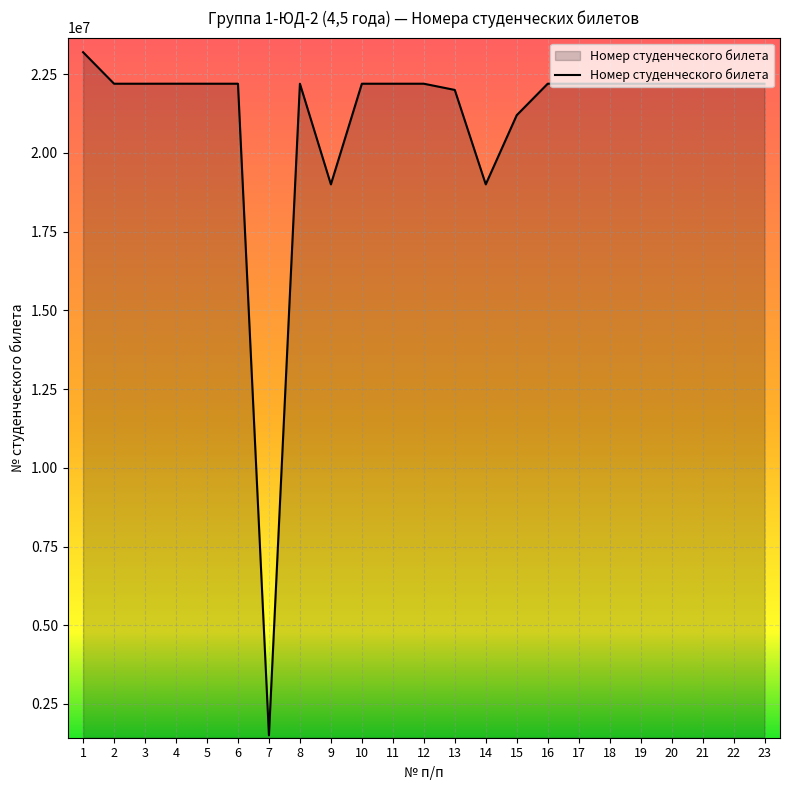

What is the maximum value shown in the chart?

23200679